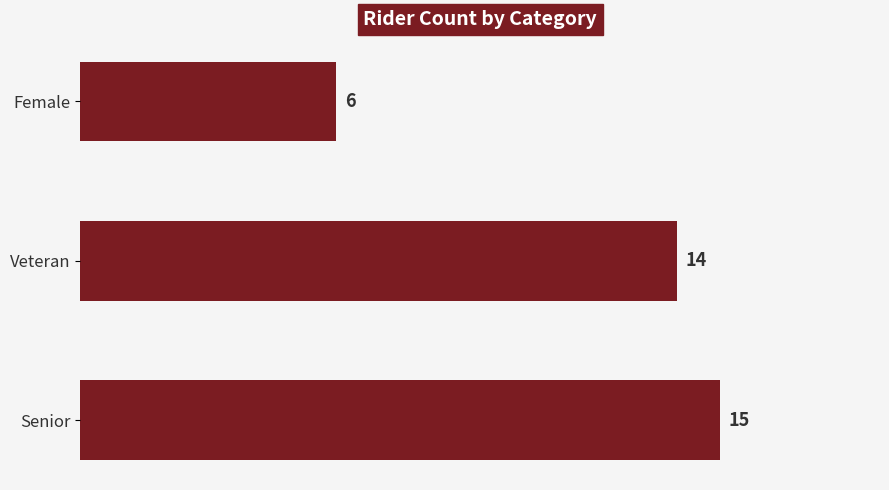

What is the difference between the maximum and minimum values?

9